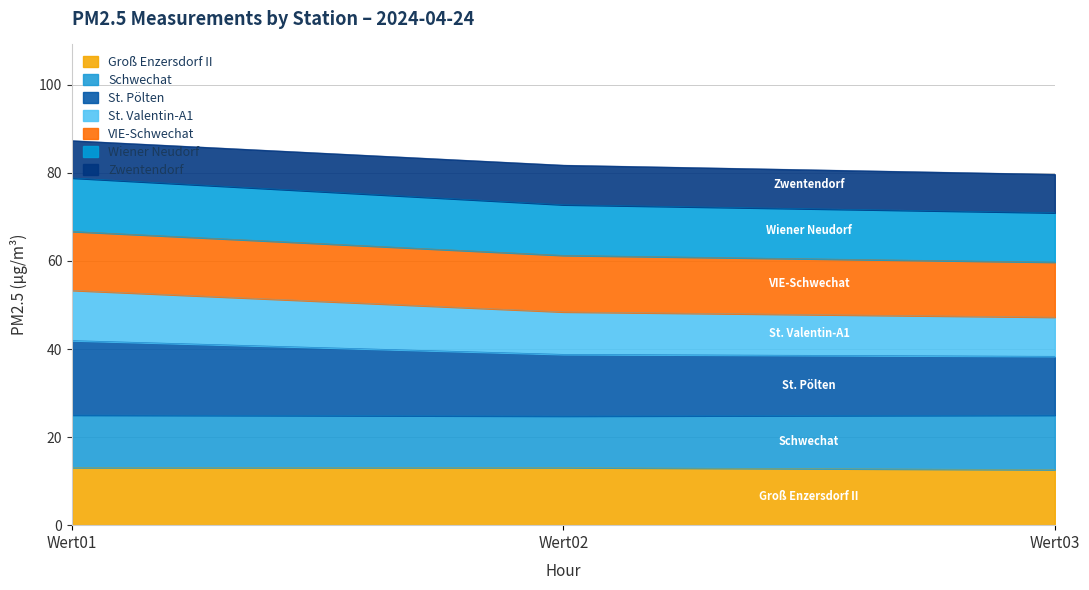

At which category is the sum across all series the highest?

Wert01